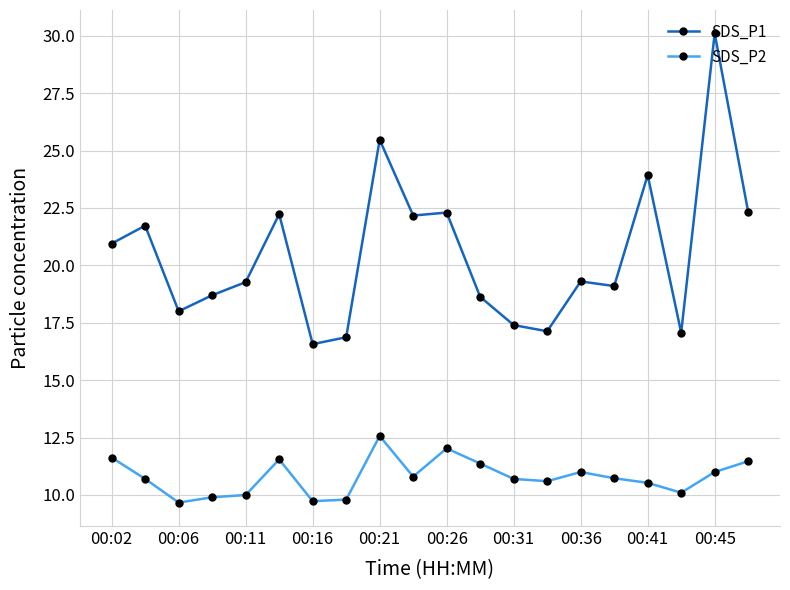

Rank the series by their maximum value, from highest to lowest.

SDS_P1, SDS_P2